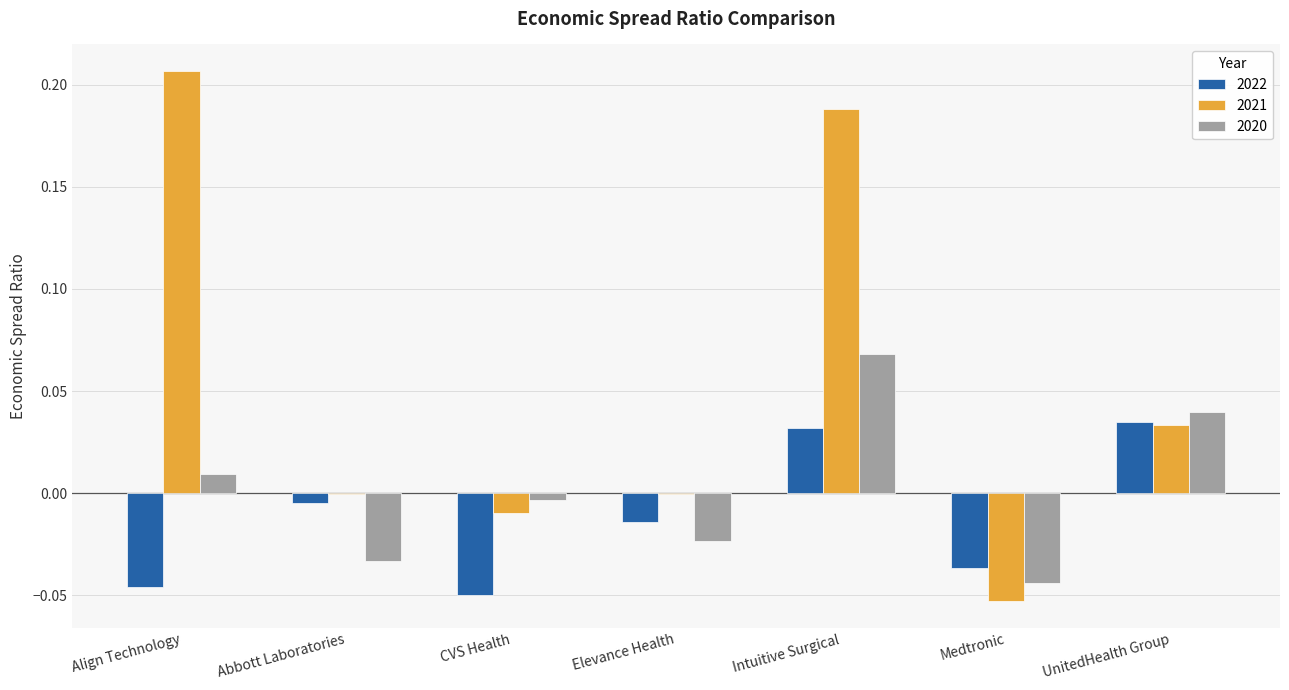

Is it true that 2021 equals -0.0 at Medtronic?

False